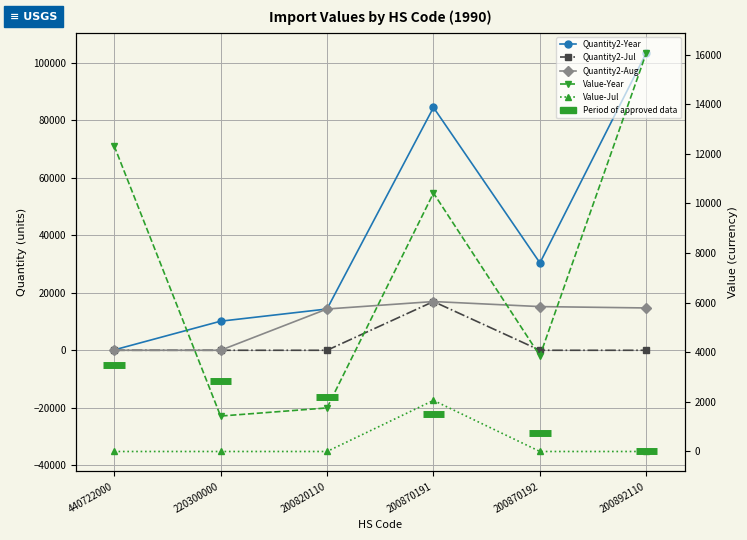

What is the difference between the highest and lowest values at 200870192?

30412